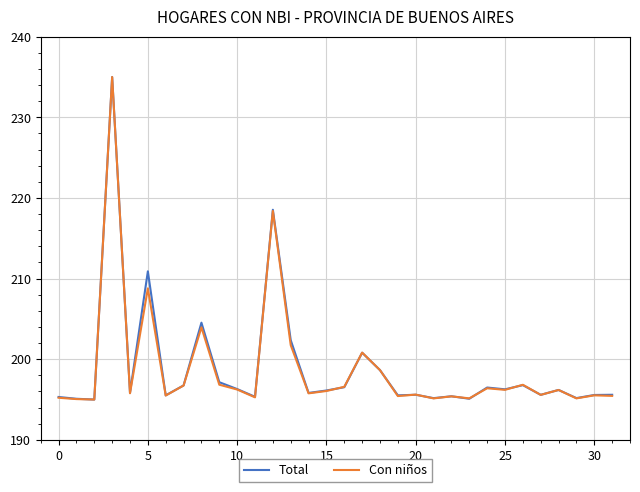

What is the smallest value displayed?

195.0